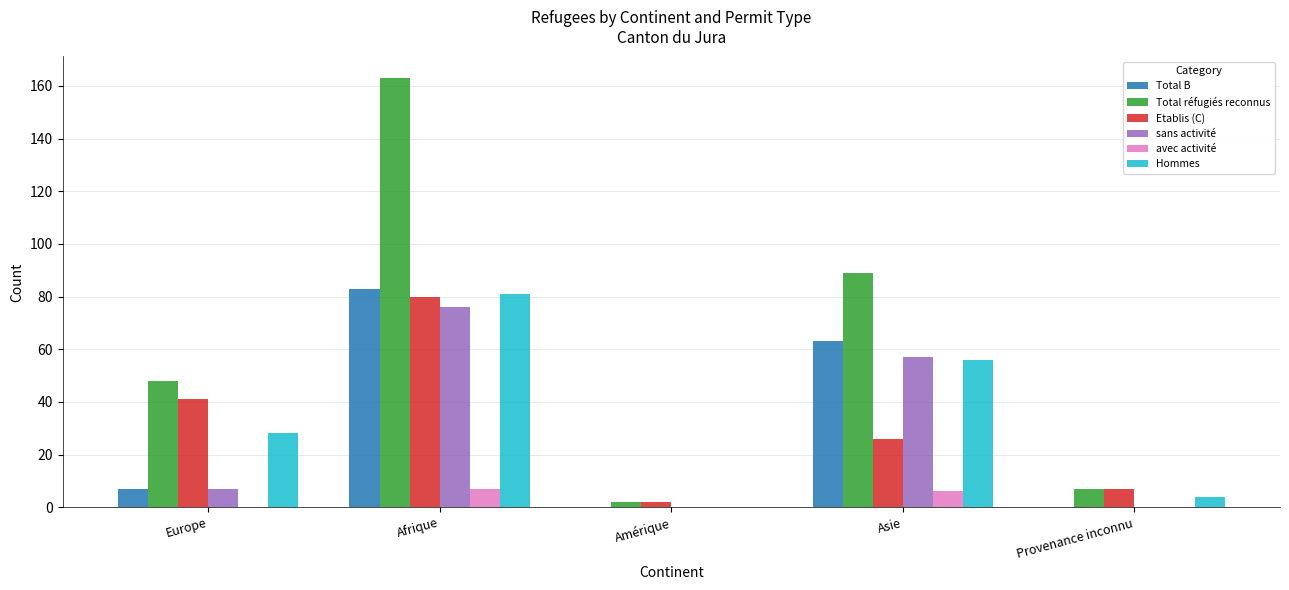

How many series are shown in this chart?

6